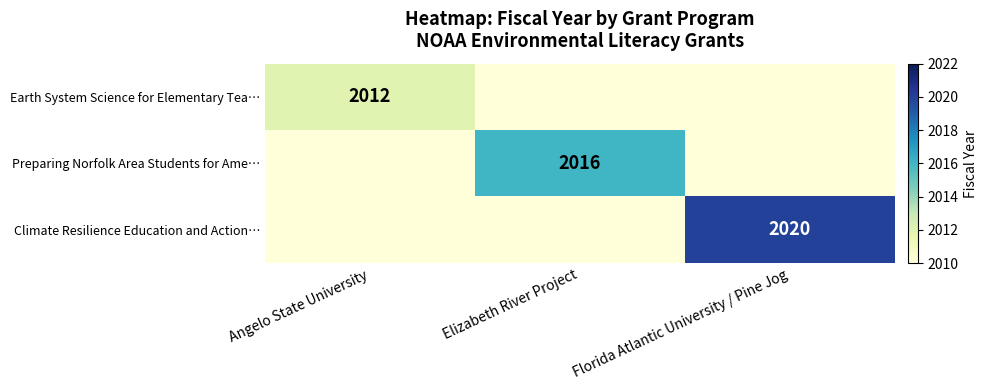

True or false: Climate Resilience Education and Action… has a value of 2020 at Florida Atlantic University / Pine Jog.

True